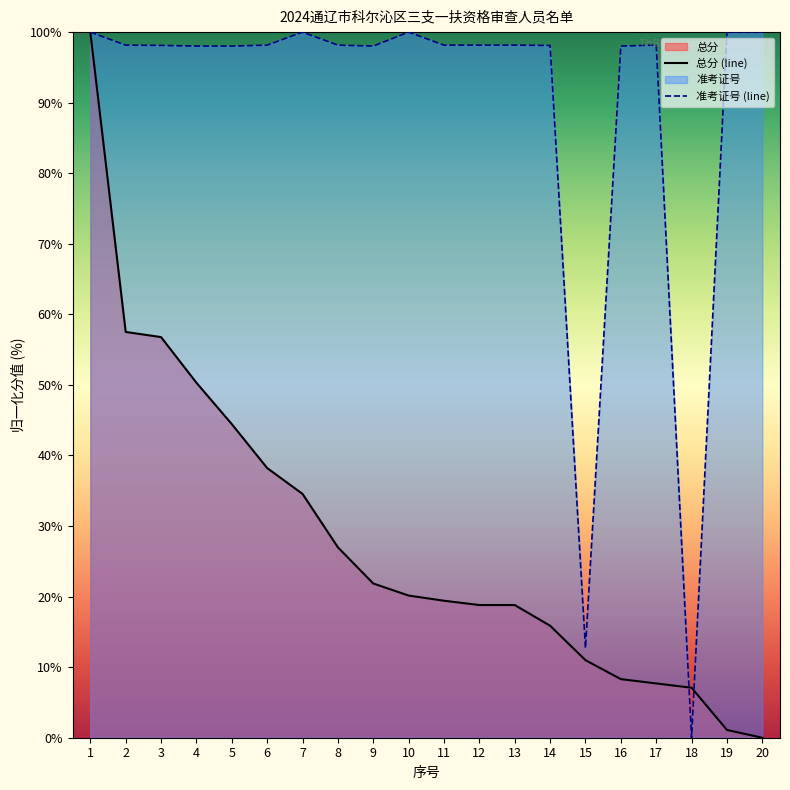

After their last crossing, which series has the higher values: 准考证号 (line) or 总分 (line)?

准考证号 (line)